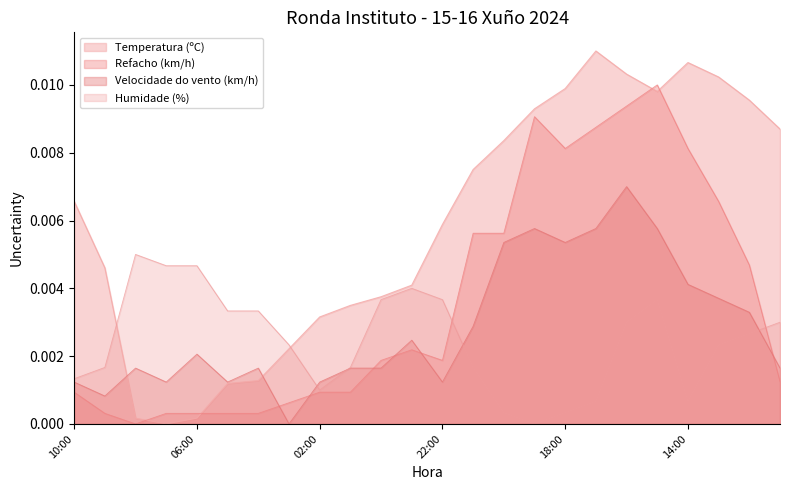

Which series ends up on top after the final intersection of Velocidade do vento (km/h) and Refacho (km/h)?

Velocidade do vento (km/h)